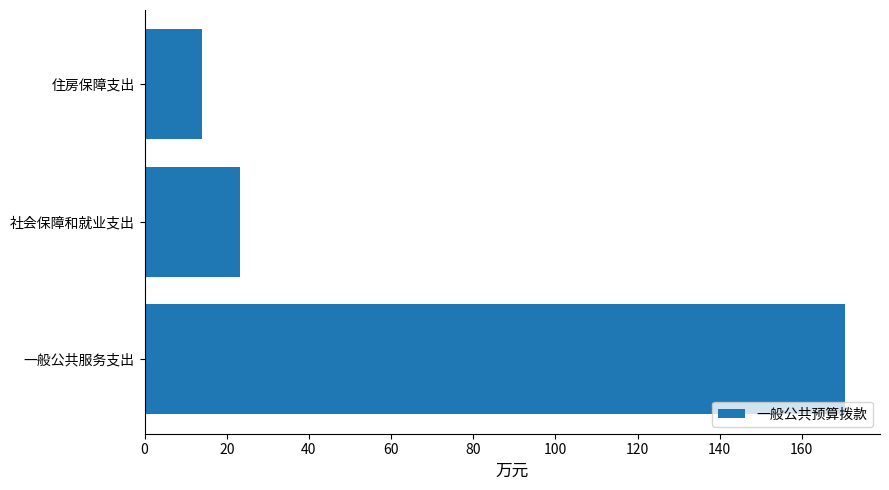

The value at 社会保障和就业支出 is 23.3. True or false?

True